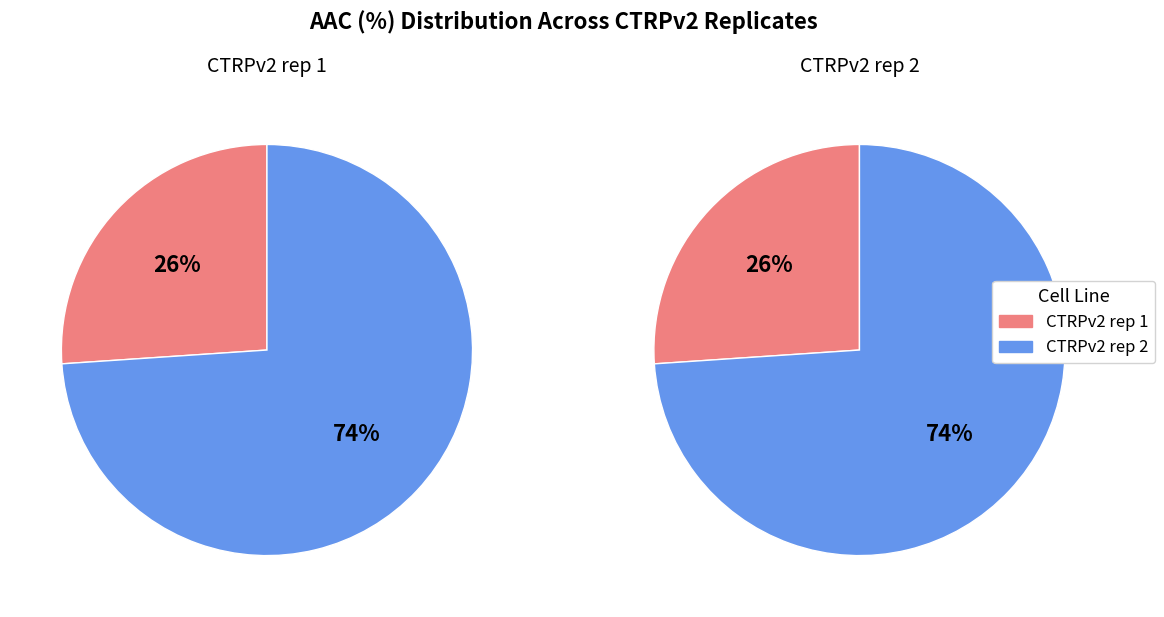

What is the total percentage of CTRPv2 rep 1 and CTRPv2 rep 2?

100.0%